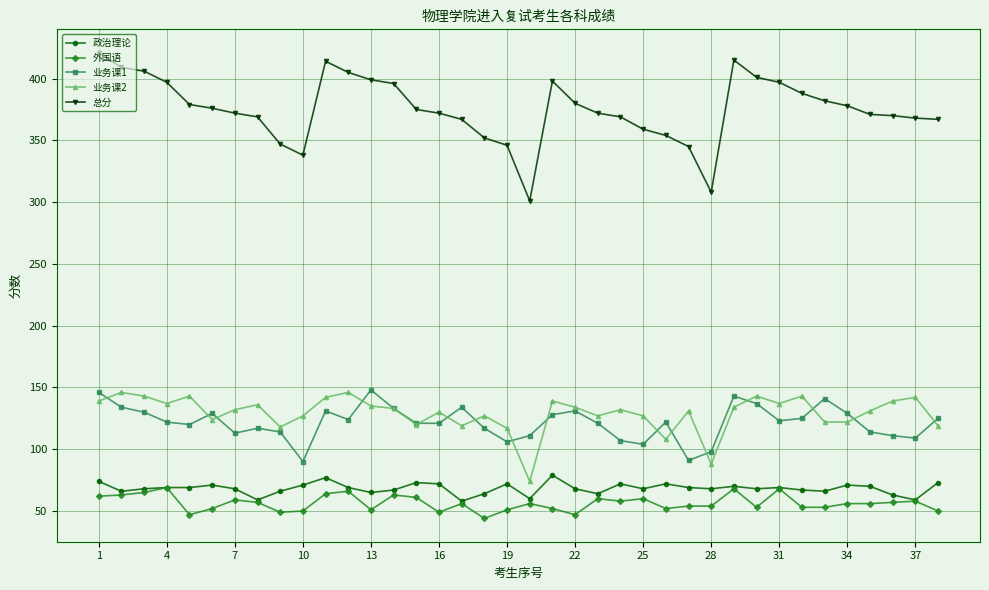

Which series has the largest total across all categories?

总分